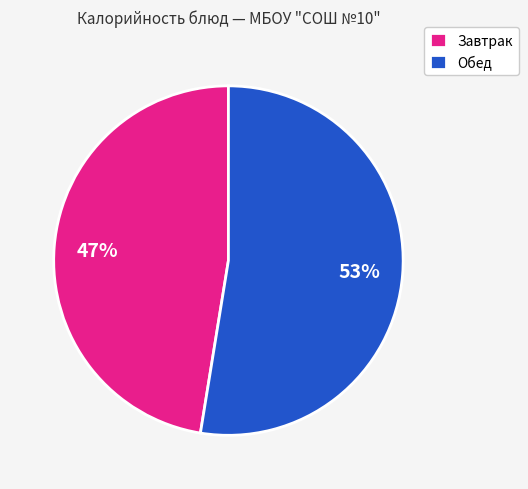

Is it true that Завтрак is 53% of the pie?

False